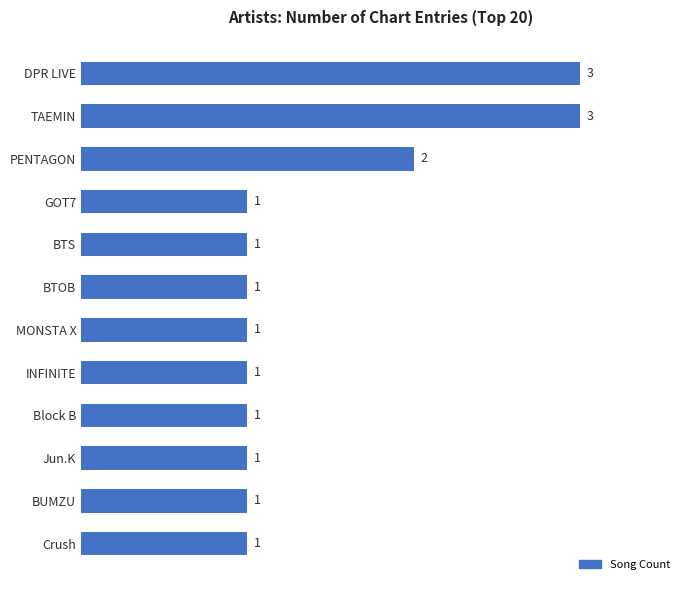

What is the sum of the values at BUMZU and PENTAGON?

3